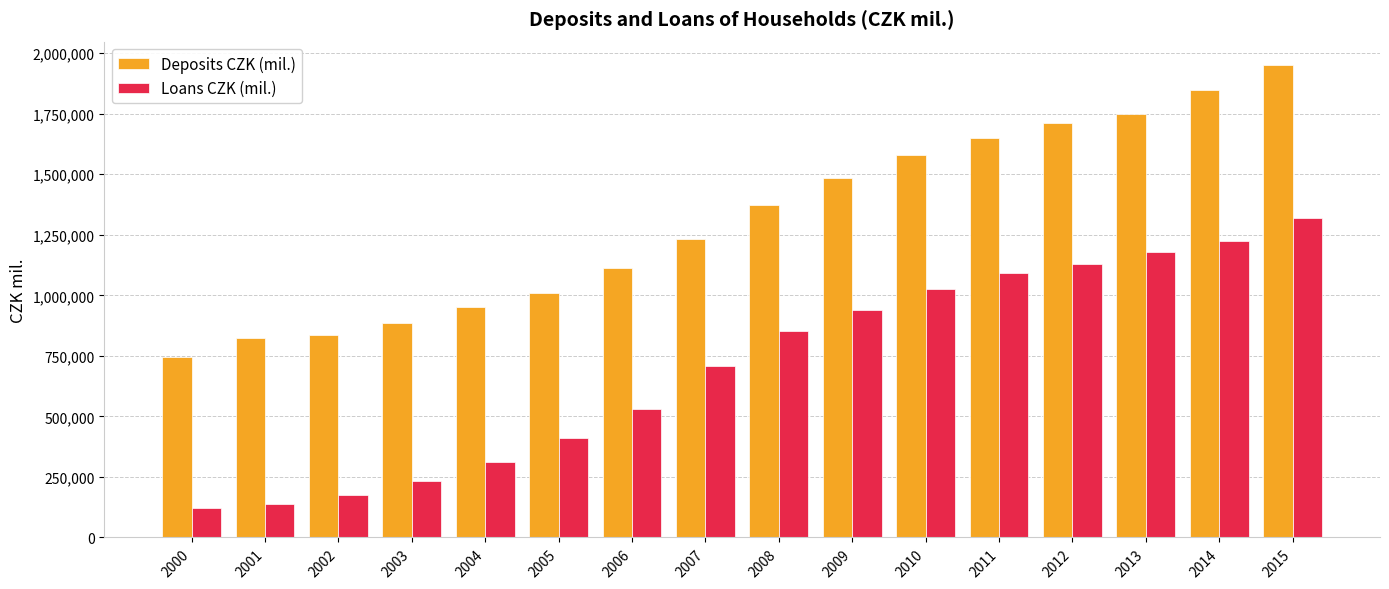

Reading left to right, list all the values displayed in this chart.

Deposits CZK (mil.): 743576	825794	837796	884830	951043	1010936	1113203	1231081	1373830	1484130	1579616	1651347	1709927	1750670	1848464	1950277
Loans CZK (mil.): 120209	136929	177365	234301	310794	411758	529925	707037	850678	939521	1026890	1093721	1130311	1178980	1225975	1319507